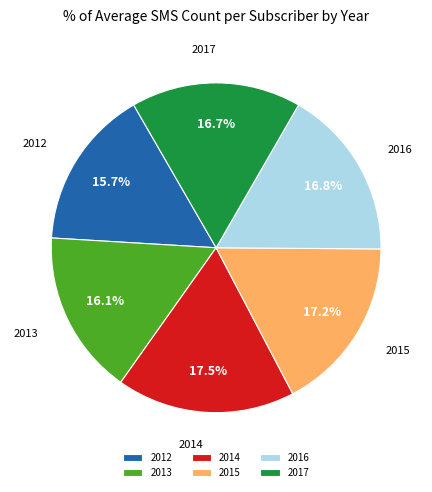

Do 2012 and 2015 together represent more than half of the pie?

No